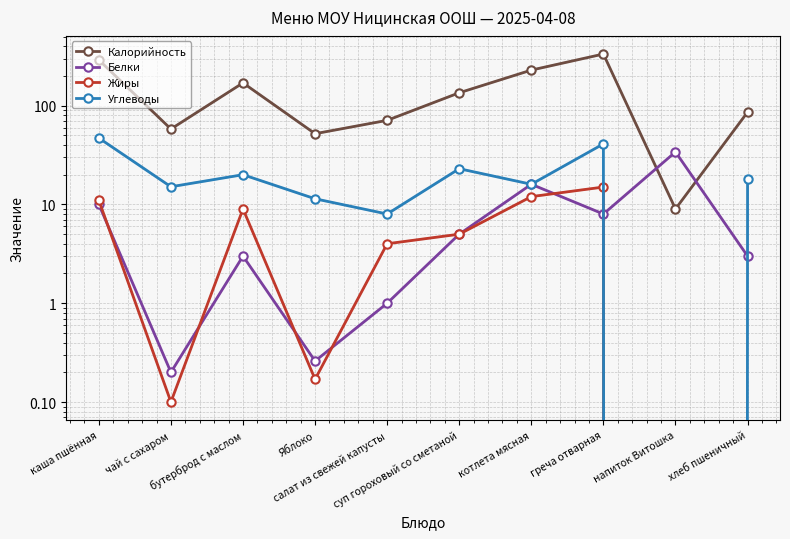

What are all the series names shown in the legend?

Калорийность, Белки, Жиры, Углеводы